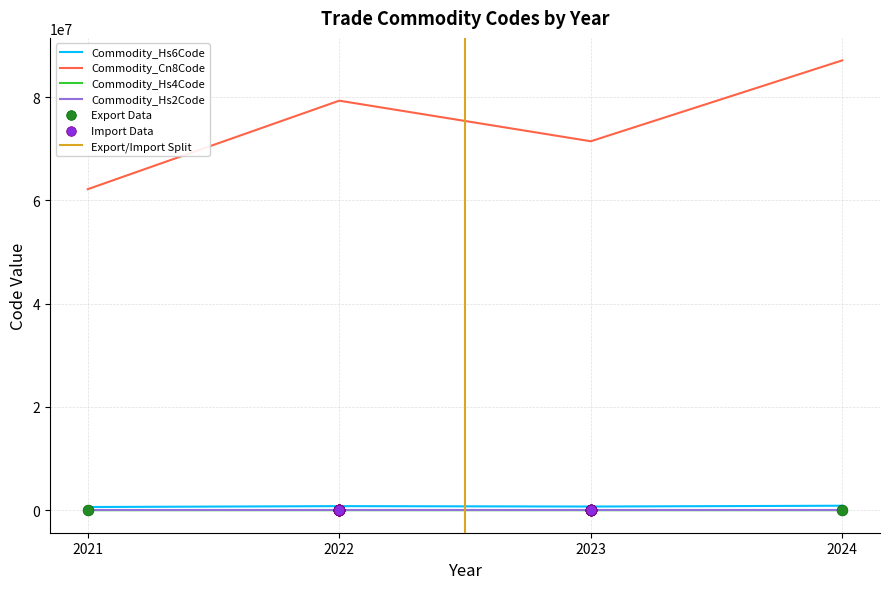

Which series contains the lowest Y value?

Commodity_Hs2Code